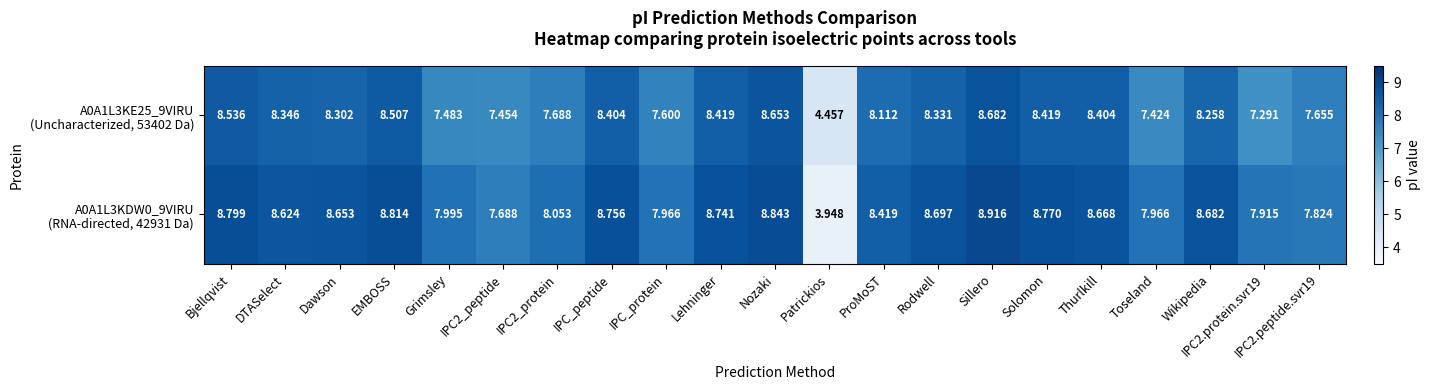

At how many categories does at least one series exceed 7?

20